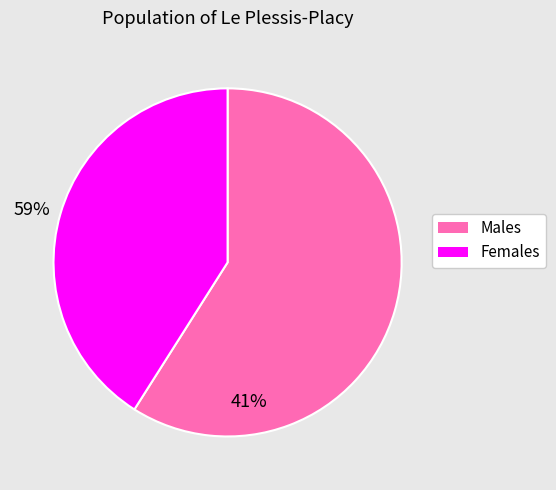

Is there a majority slice in this chart?

Yes